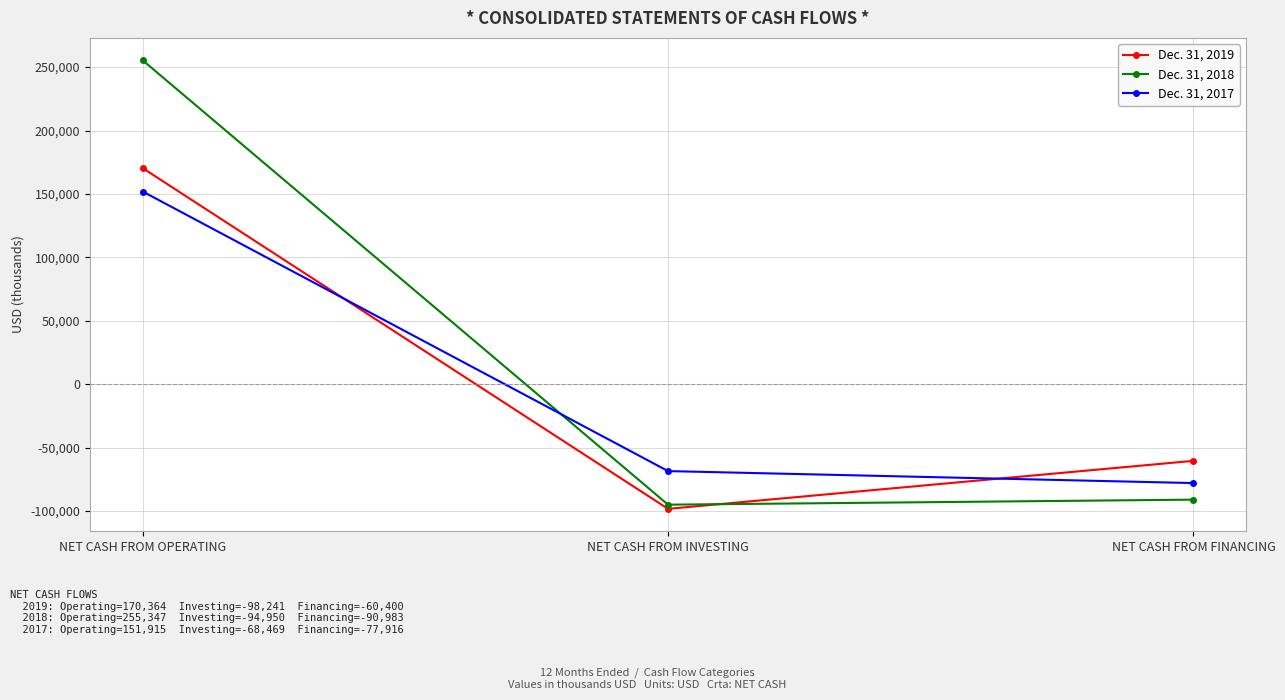

List the labels in order of Dec. 31, 2019 value, smallest first.

NET CASH FROM INVESTING, NET CASH FROM FINANCING, NET CASH FROM OPERATING